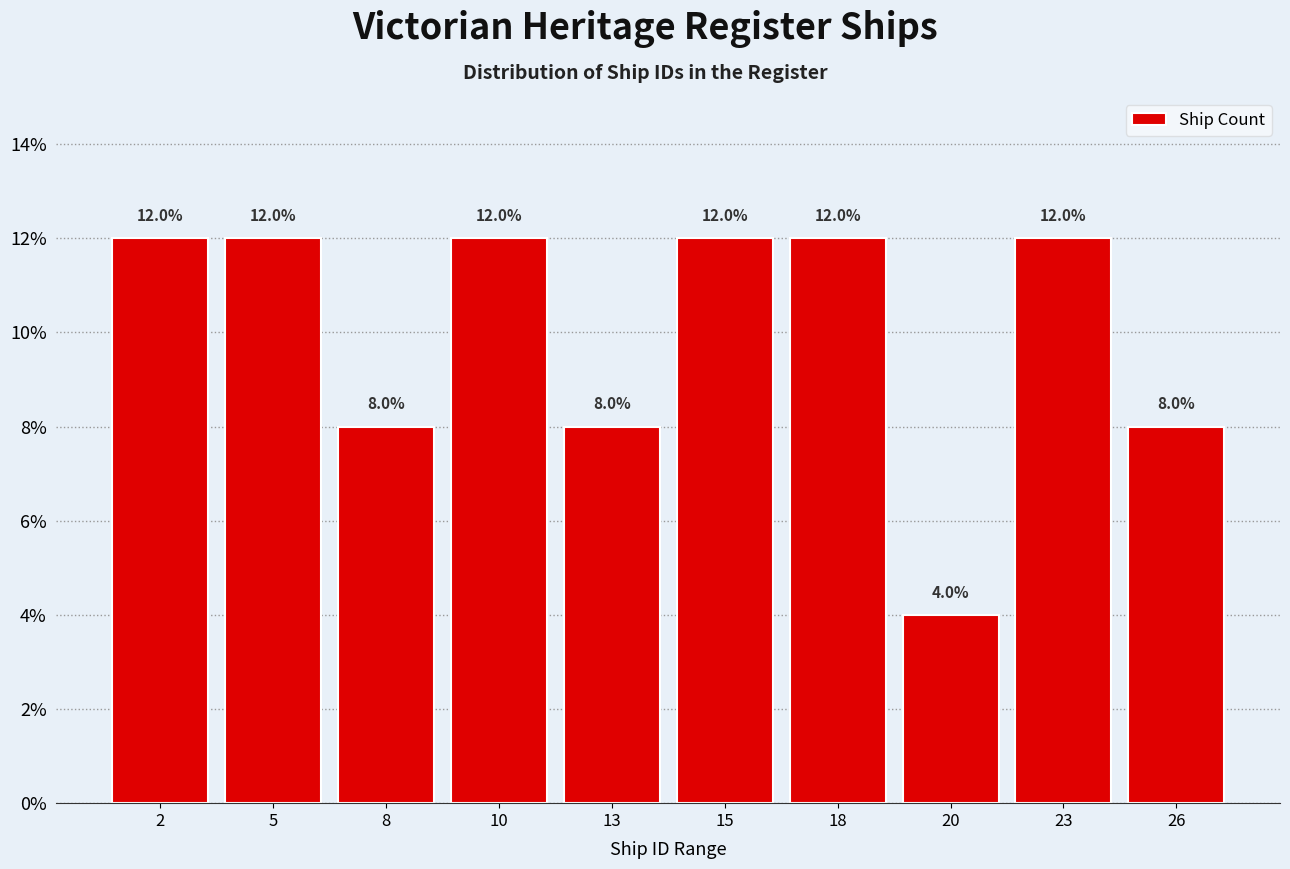

Reading left to right, list all the values displayed in this chart.

12	12	8	12	8	12	12	4	12	8